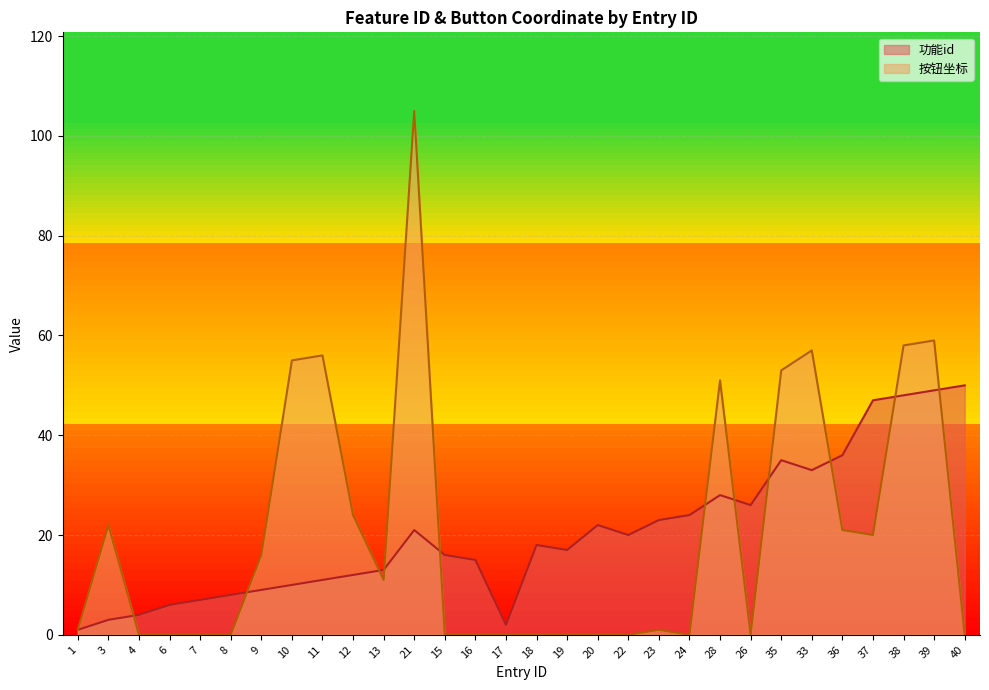

At which category does 按钮坐标 reach its first local peak?

3